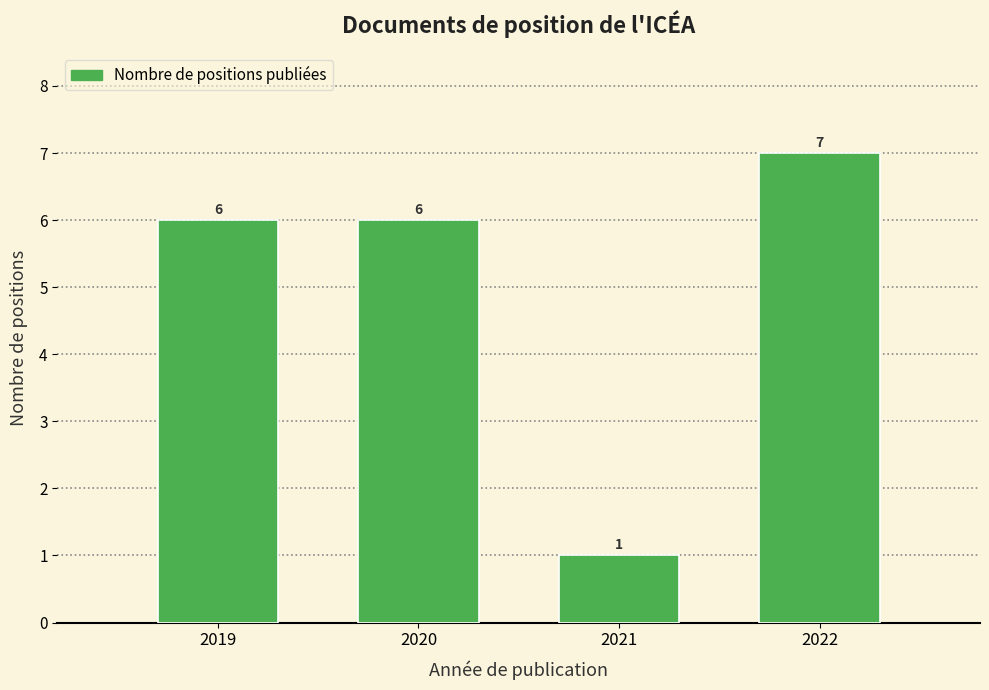

Reading left to right, transcribe all the data shown in this chart.

2019=6	2020=6	2021=1	2022=7